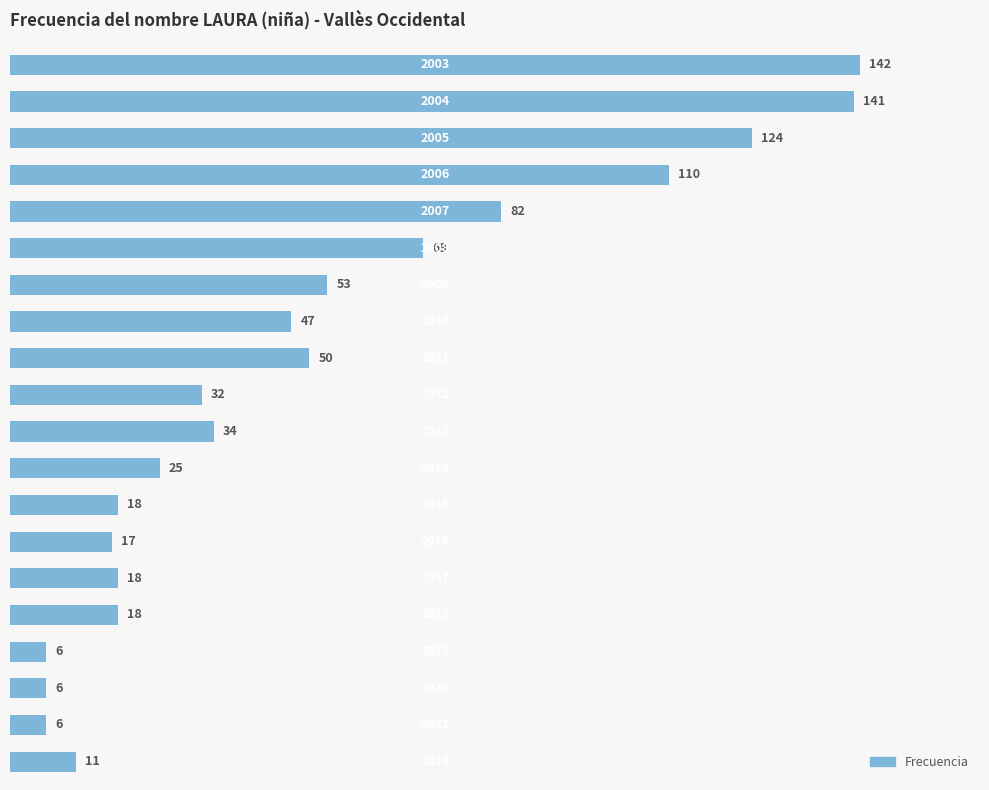

What is the sum of all values?

1009